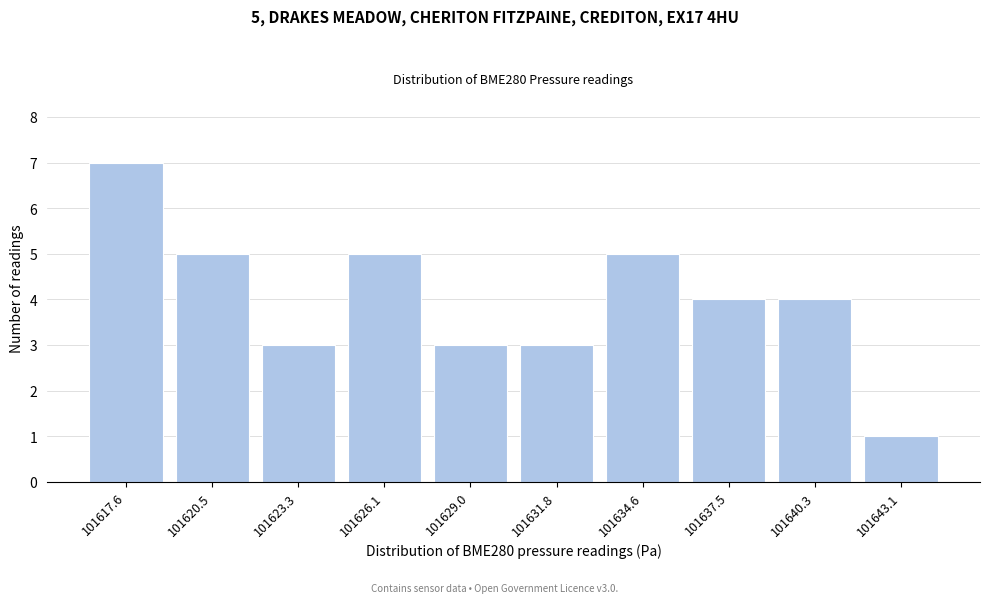

Reading right to left, extract all data points from this chart.

1	4	4	5	3	3	5	3	5	7